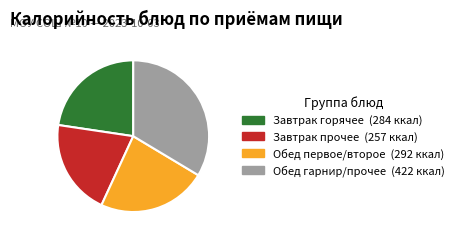

Is there any slice that represents more than half of the pie?

No